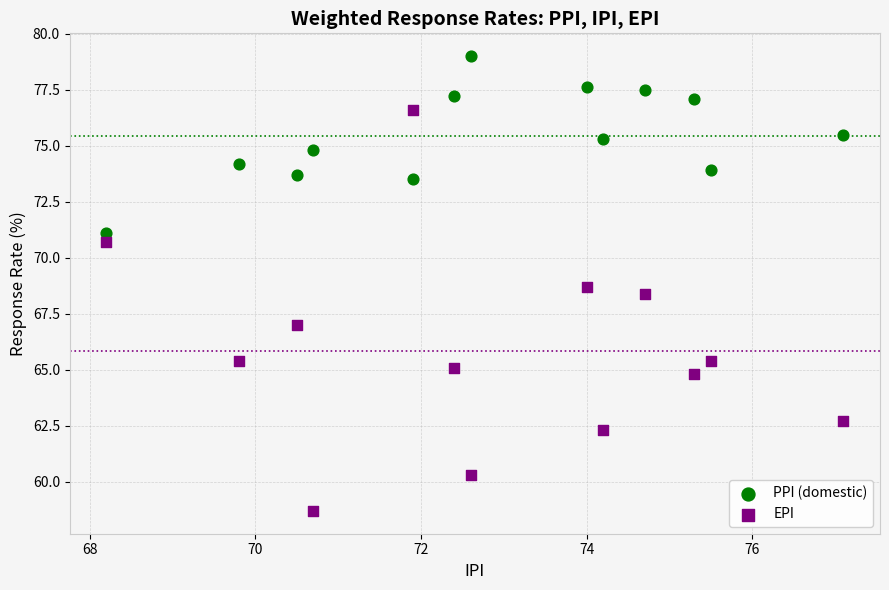

Across all data points, what is the range of X values (max minus min)?

8.9